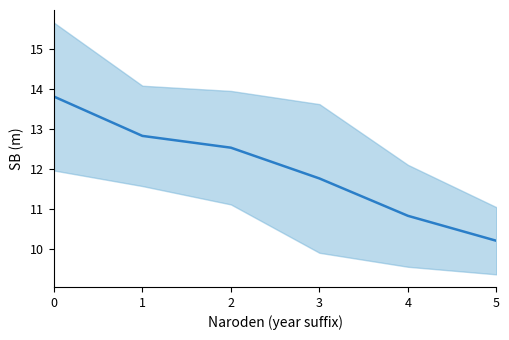

What value does the data have at 5?

10.2